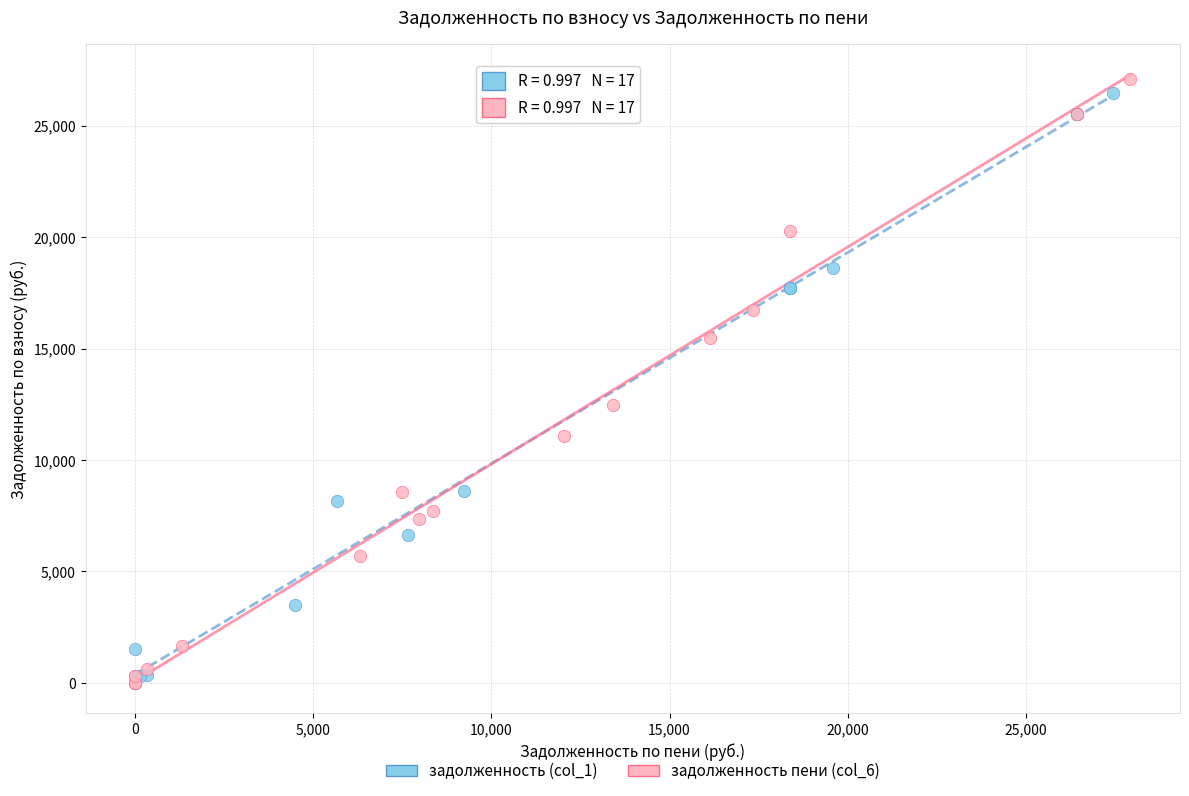

Which series contains the highest Y value?

задолженность пени (col_6)